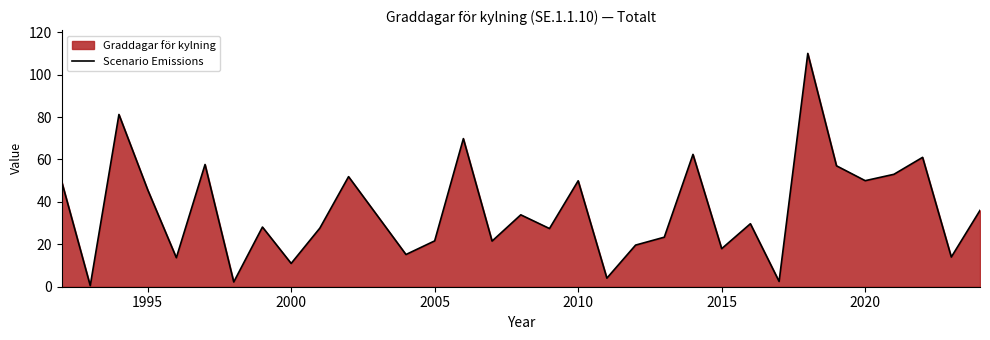

How many interior local peaks (higher than both neighbors) does the data have?

11